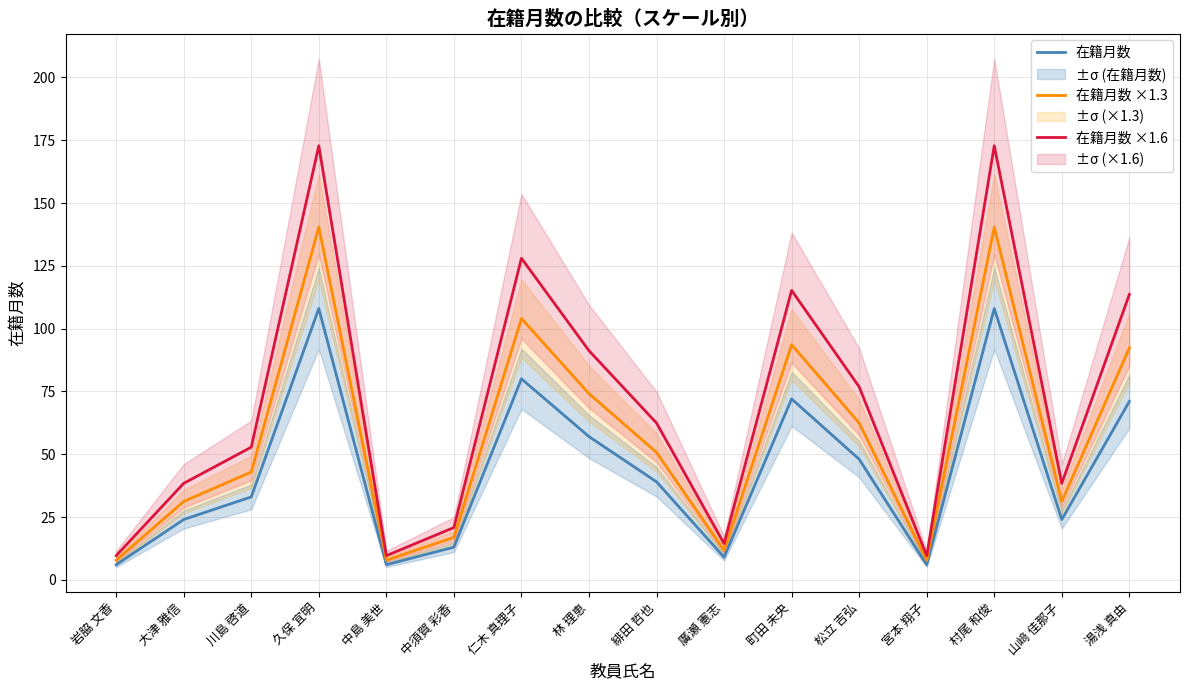

Is this an area chart (filled region under the line)?

No